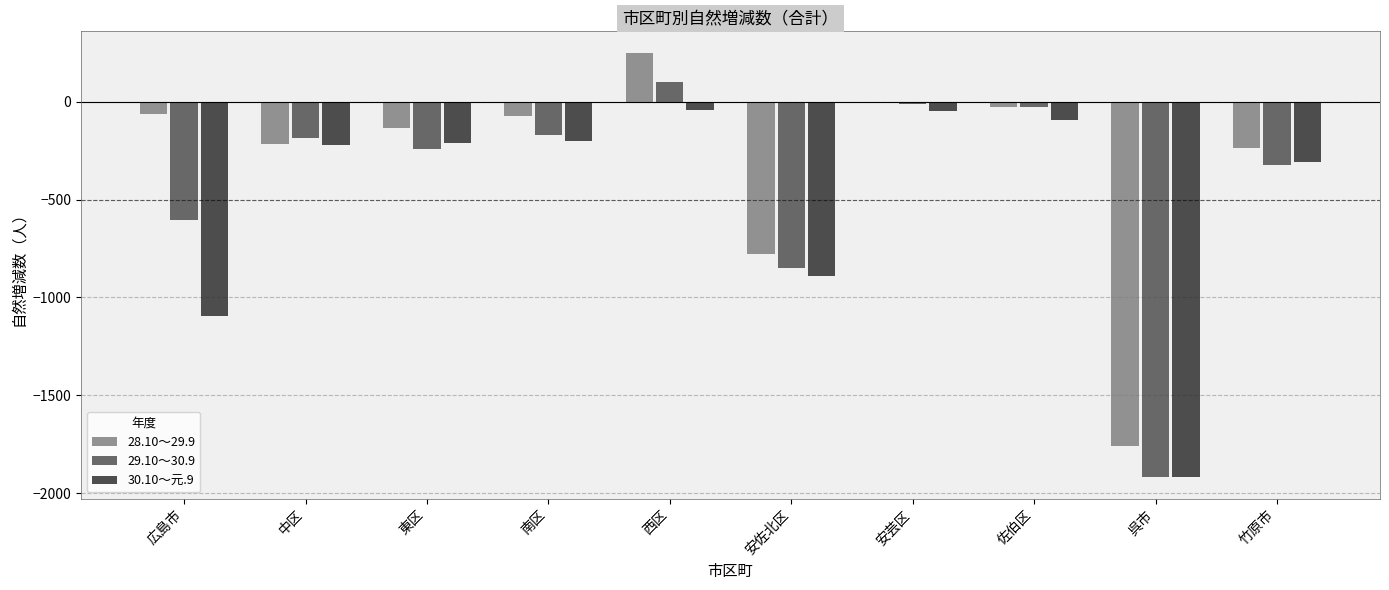

What is the average value of the 29.10～30.9 series?

-423